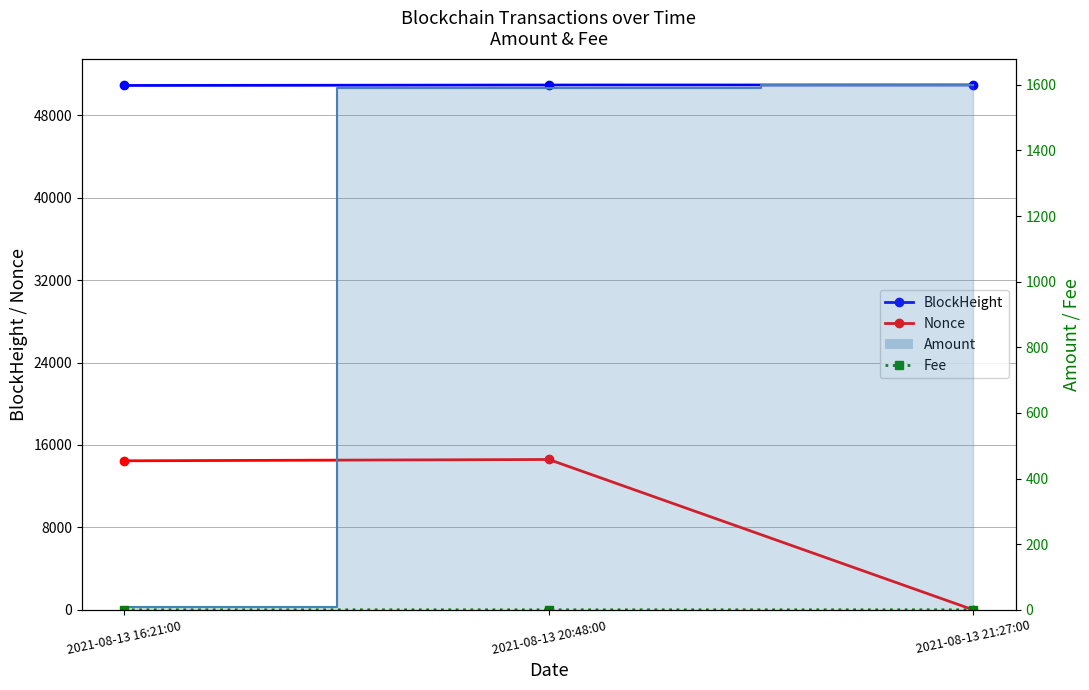

Rank the categories by BlockHeight value from lowest to highest.

2021-08-13 16:21:00, 2021-08-13 20:48:00, 2021-08-13 21:27:00